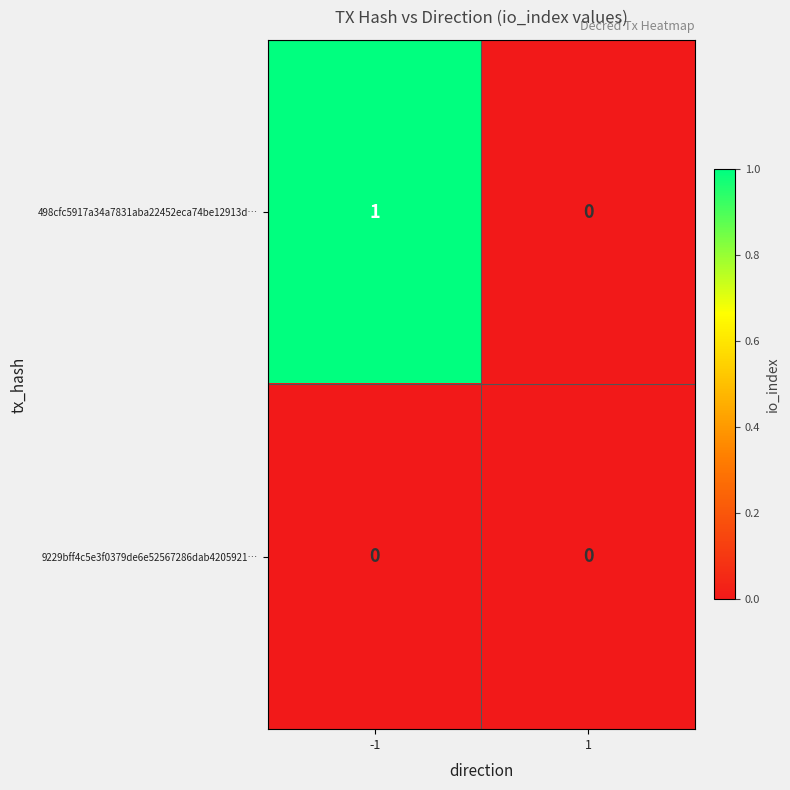

How many data points does each series have?

2